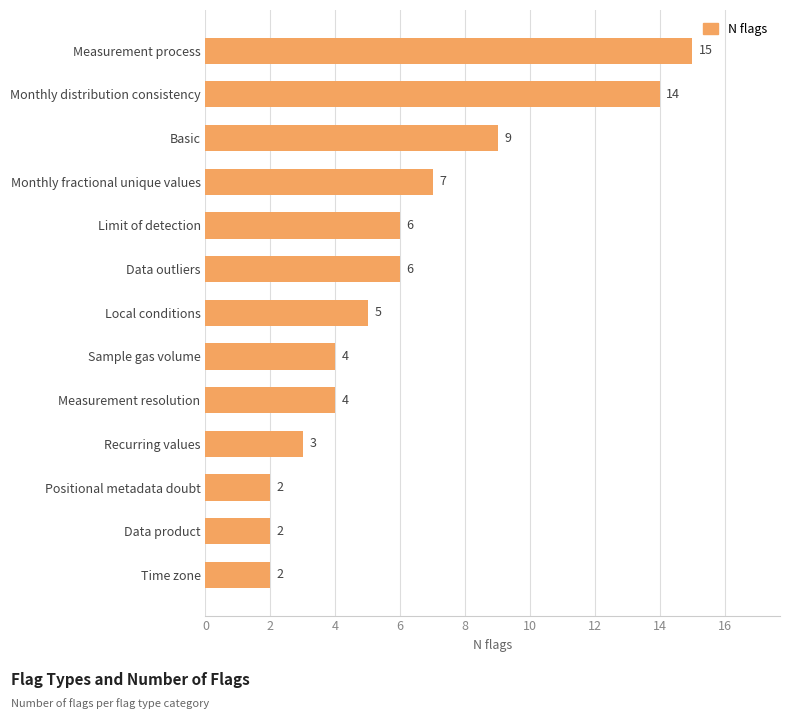

True or false: the data shows 7 at Monthly fractional unique values.

True